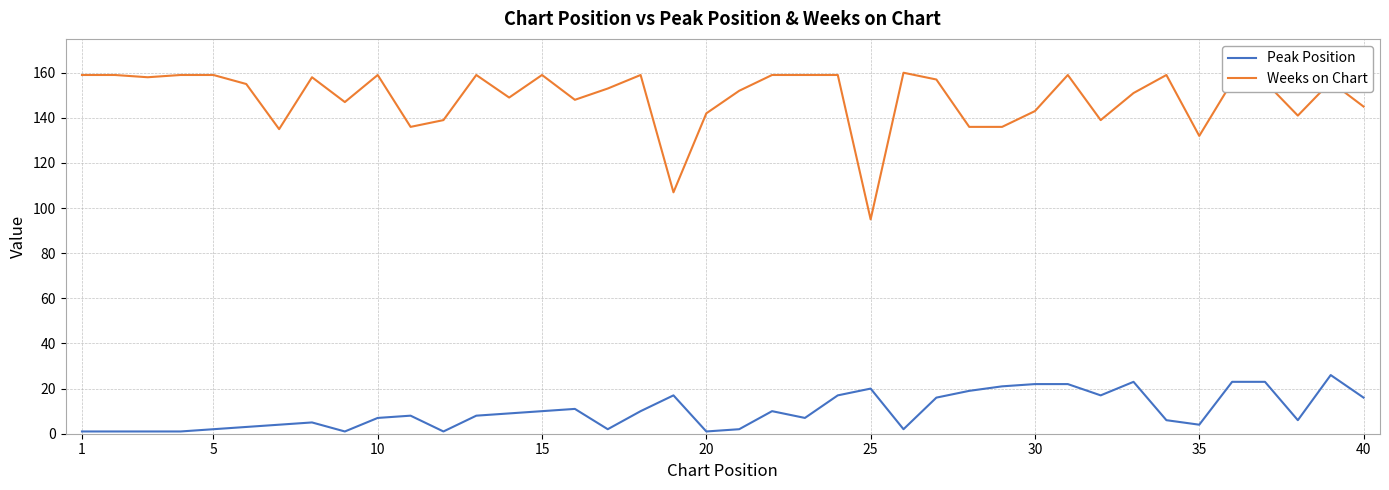

Which series has the widest spread of values?

Weeks on Chart